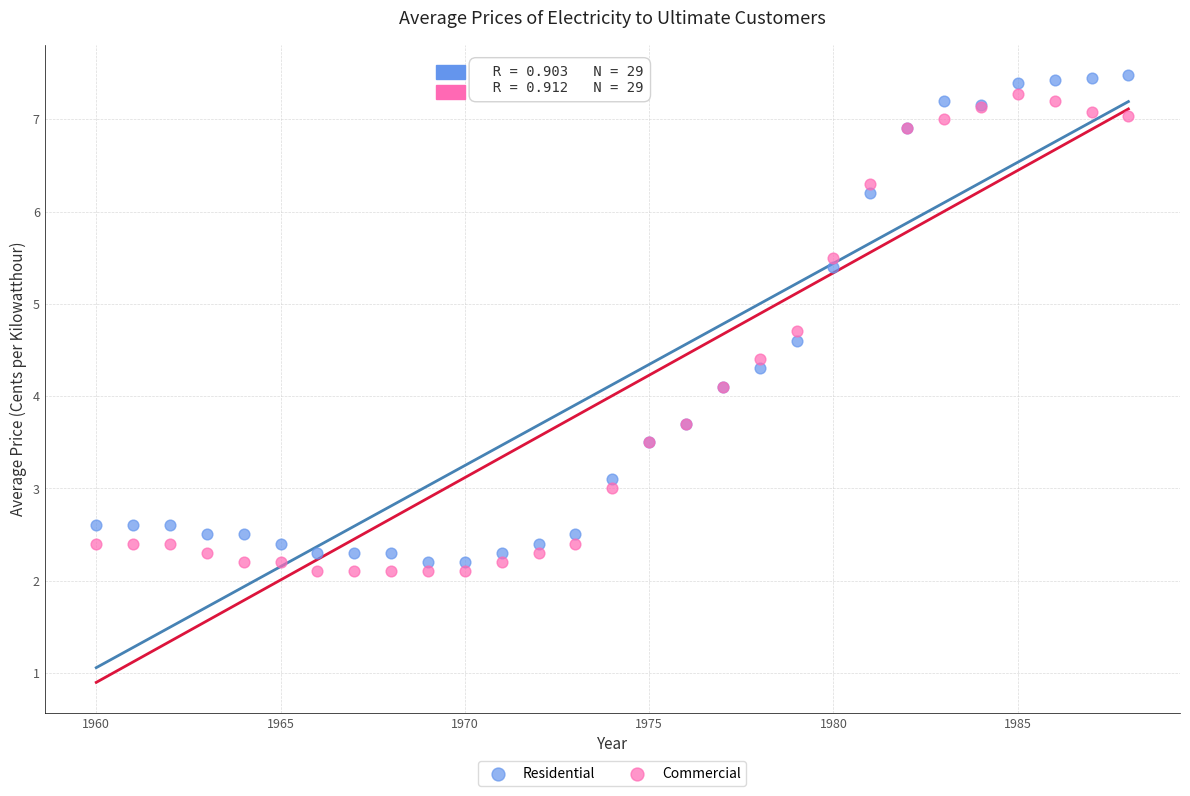

Which series reaches the minimum Y coordinate?

Commercial